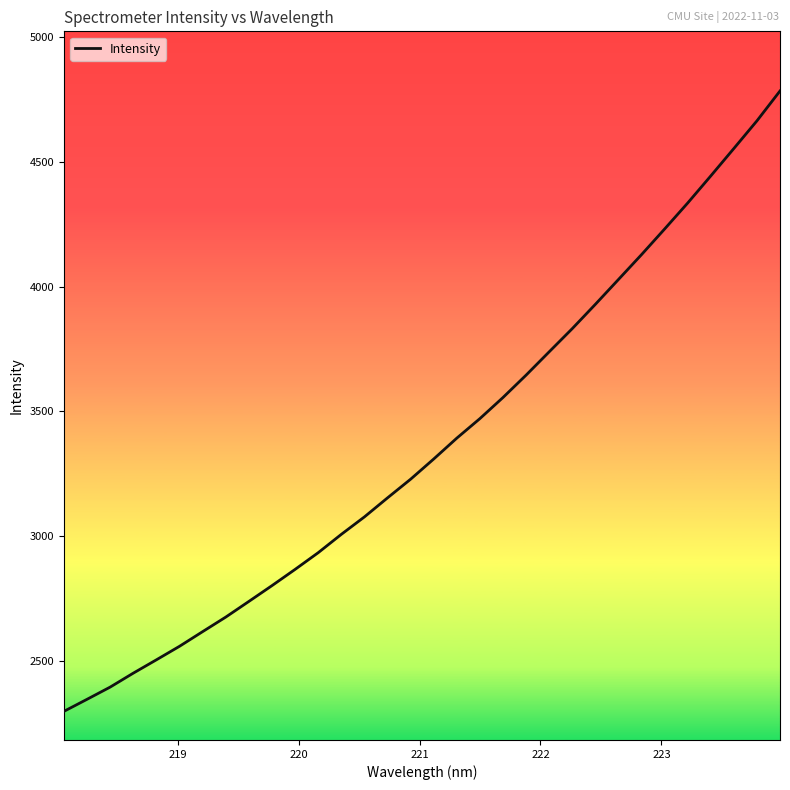

What is the difference between the maximum and minimum values?

2488.9